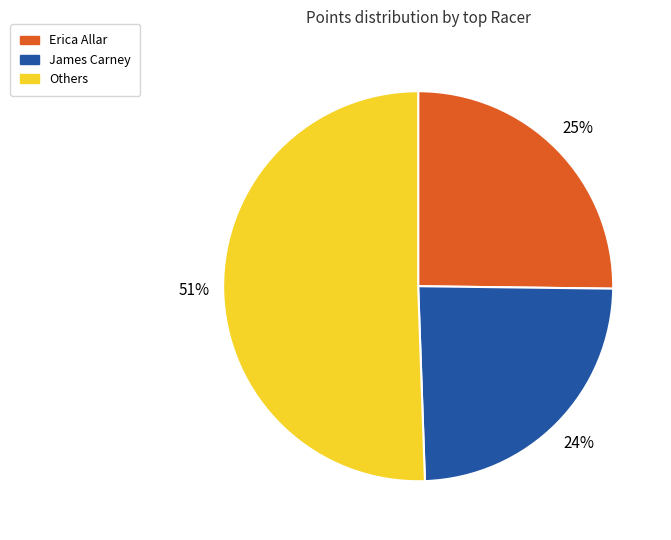

Does any single category account for the majority?

Yes